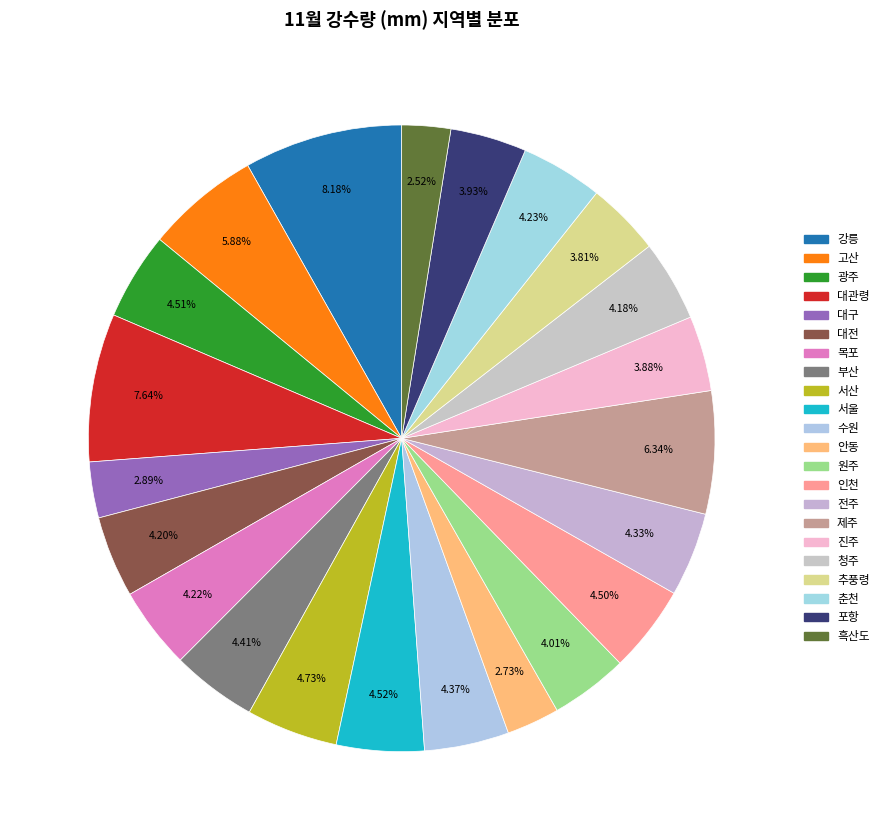

To the nearest percent, what is the difference between the largest and smallest slice percentages?

6%